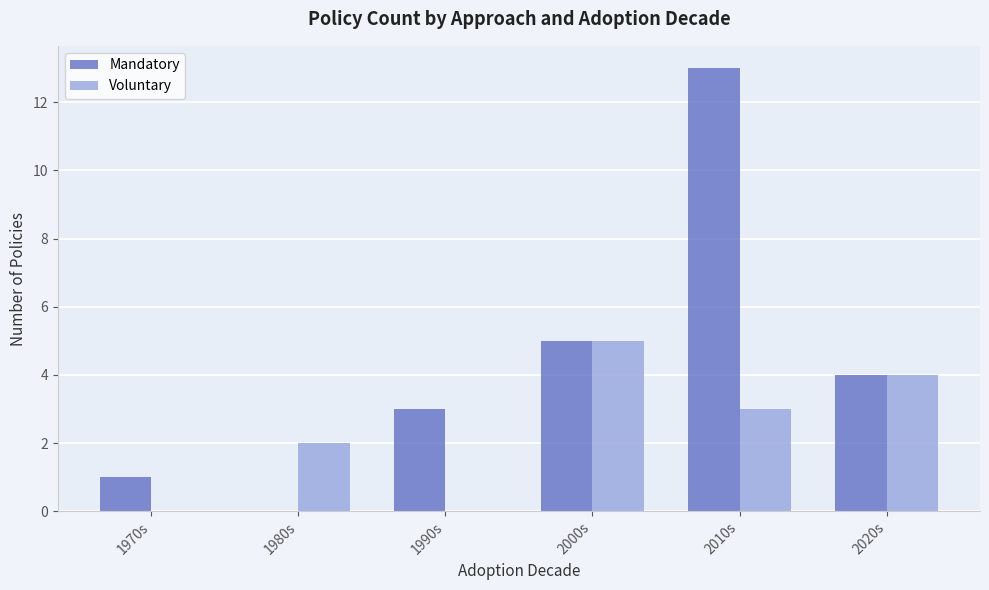

What is the sum of the Voluntary values at 2000s and 2020s?

9